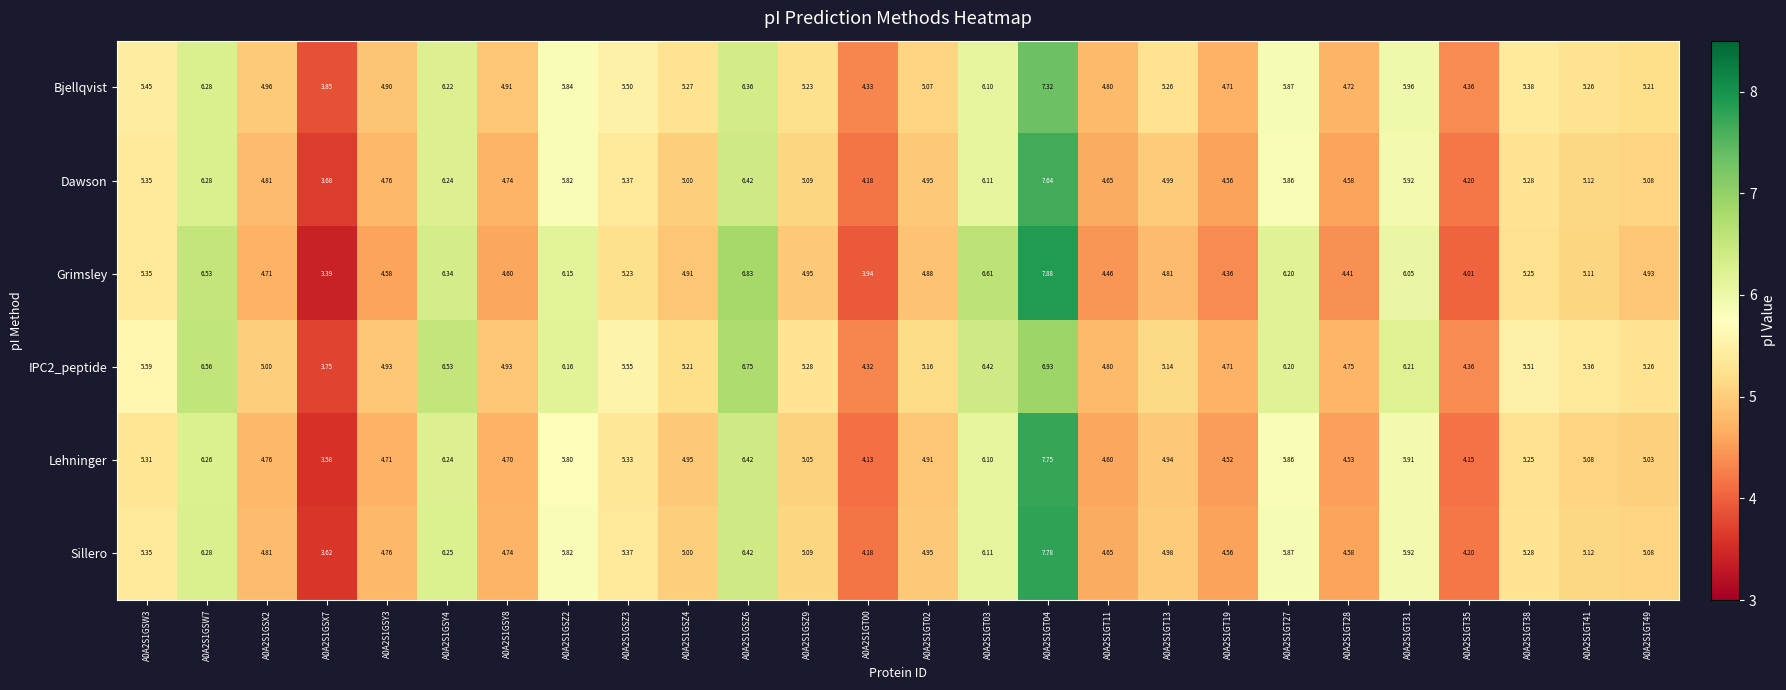

Which series changed the most between A0A2S1GT03 and A0A2S1GT38?

Grimsley